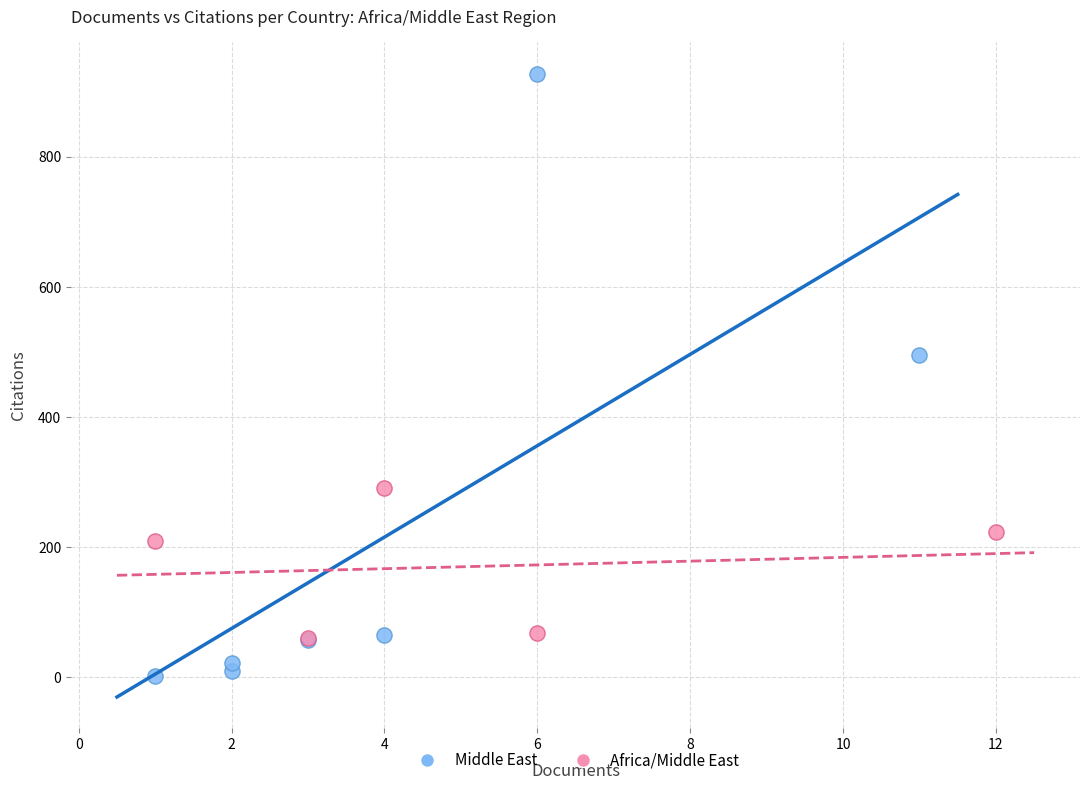

Which series contains the highest Y value?

Middle East